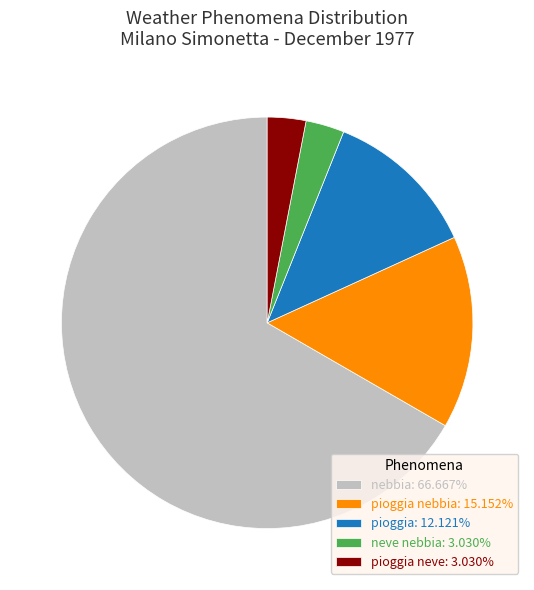

Combined, do neve nebbia: 3.030% and pioggia: 12.121% account for over 50%?

No